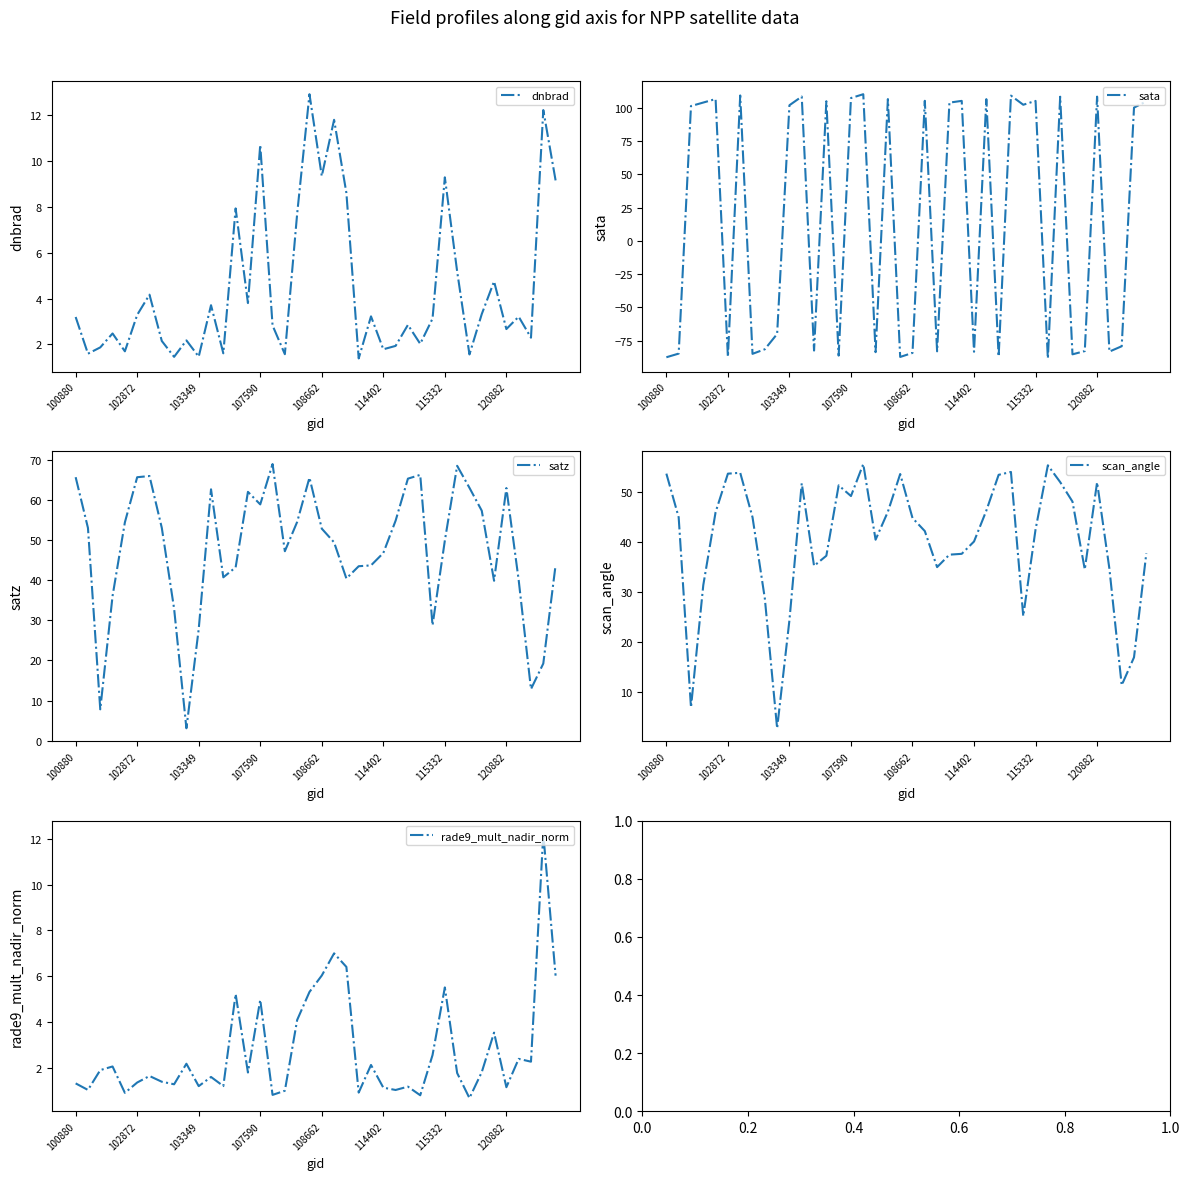

At which label does satz first exceed 52?

100880